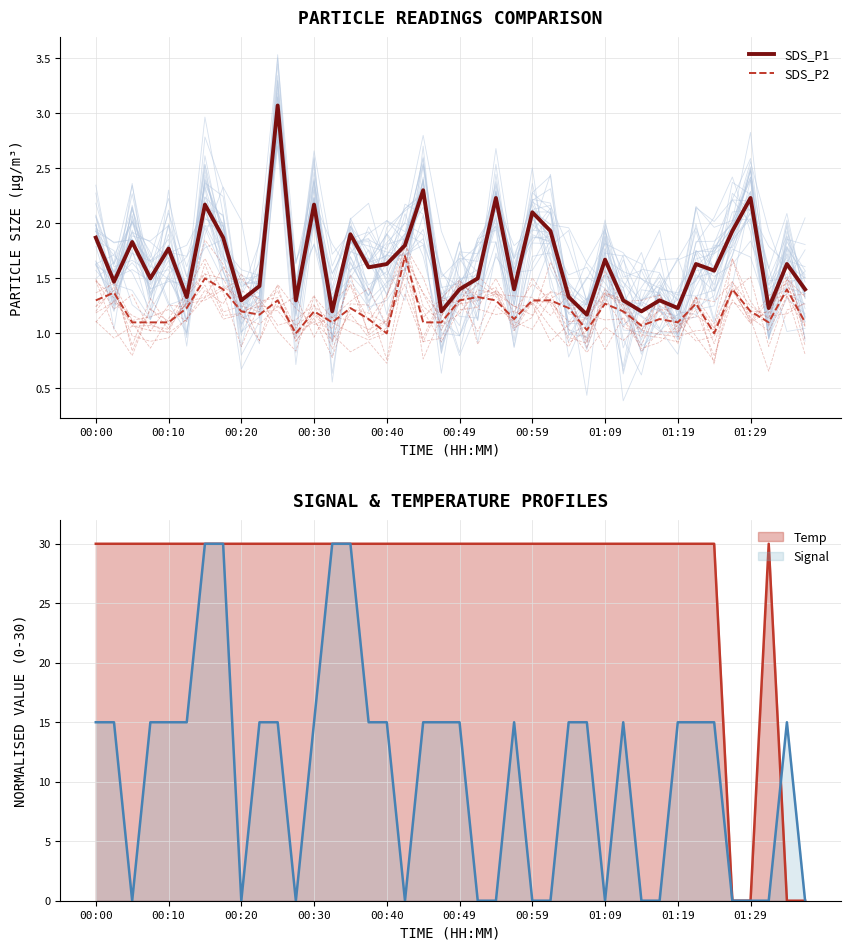

True or false: Signal has a value of 10 at 01:19.

False